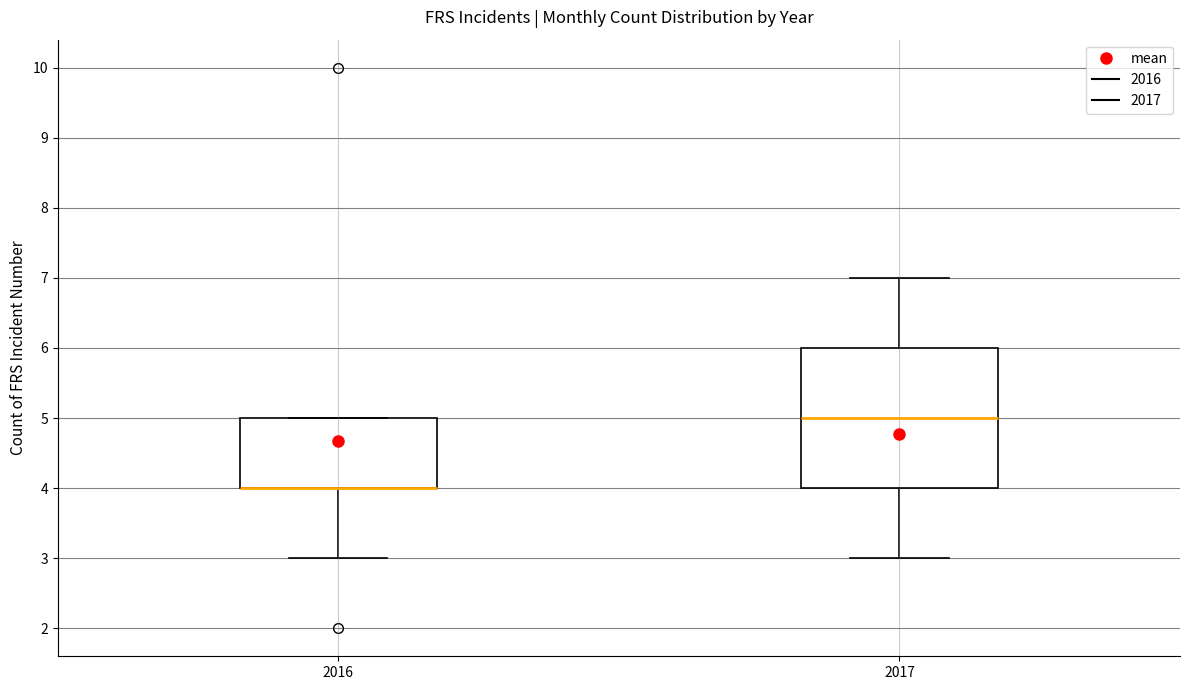

Where is the lower edge of the box at x = 2016 on the y-axis? The values are not printed on the chart, so give them approximately, as read against the axis.

4